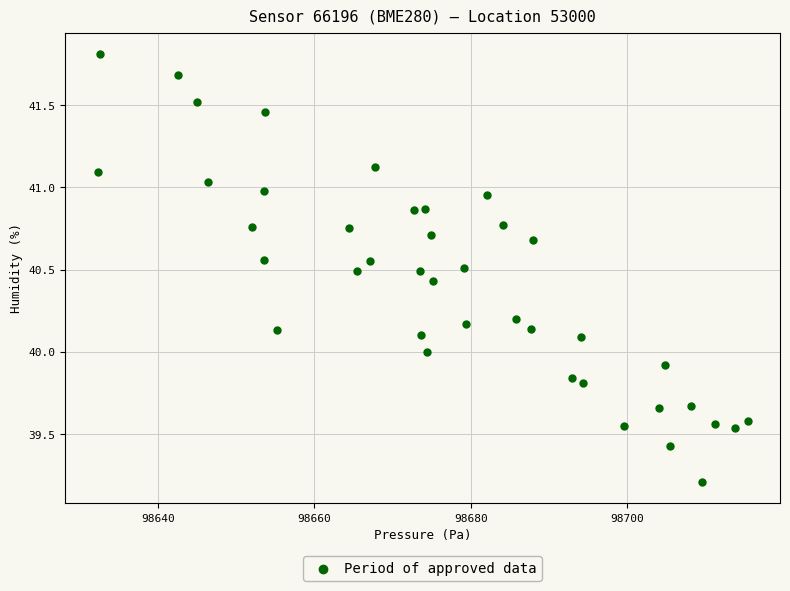

What is the range of X values (max minus min)?

83.1